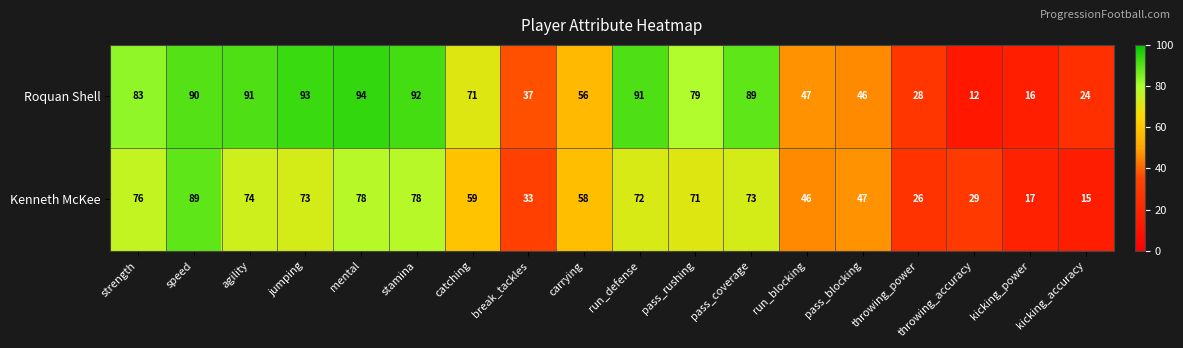

Where is Kenneth McKee nearest to the value 52?

pass_blocking